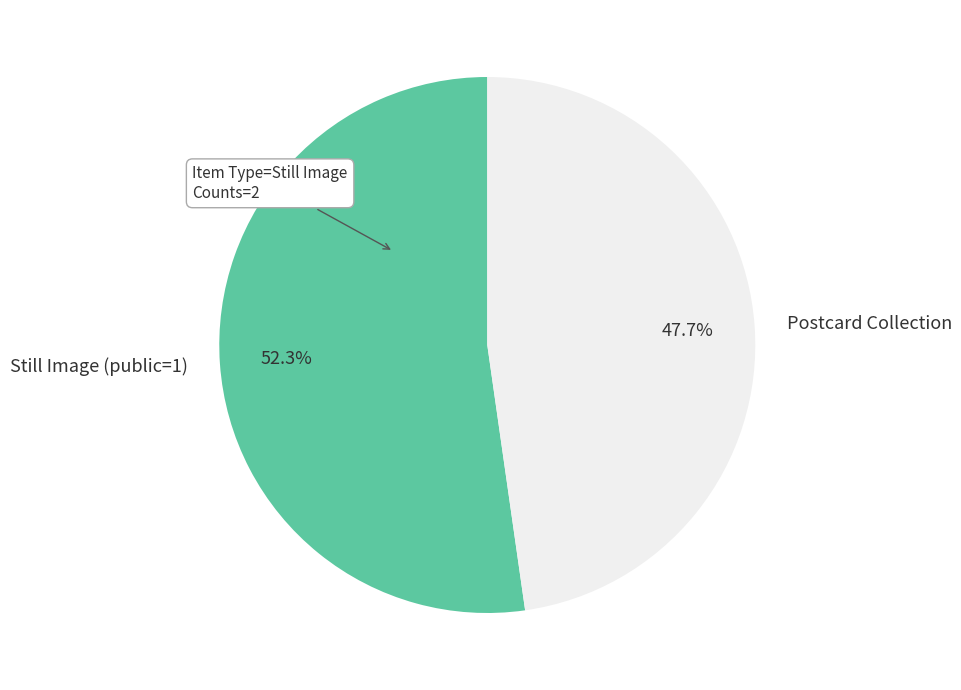

What is the total percentage of Still Image (public=1) and Postcard Collection?

100.0%